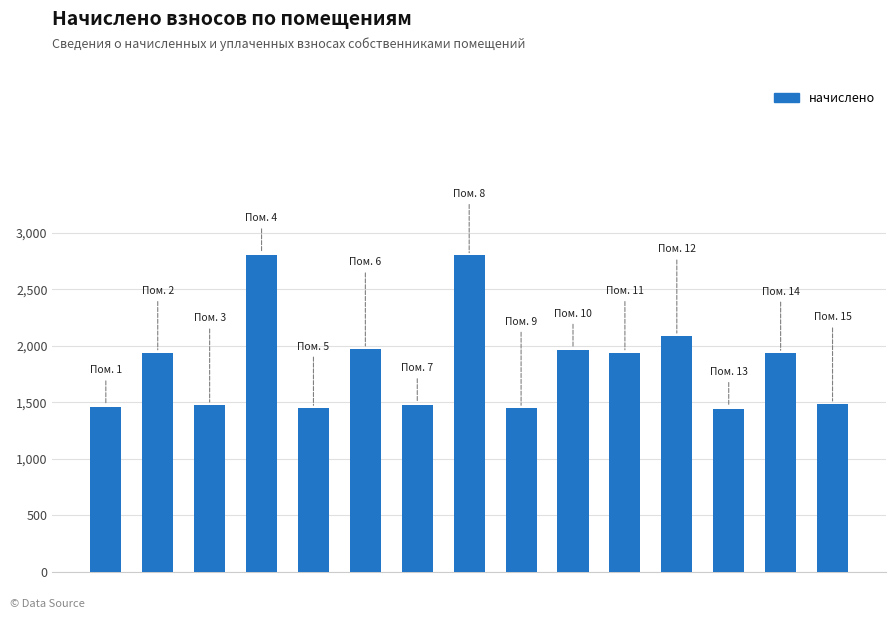

How many bars are there in total?

15